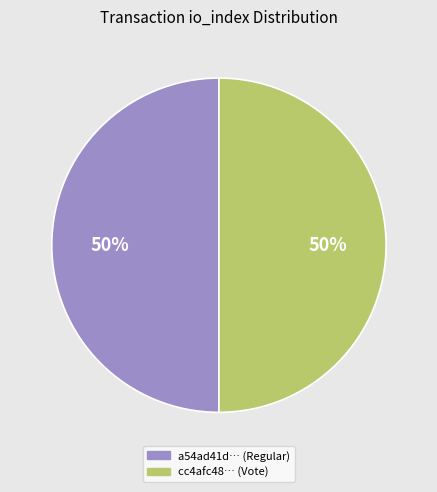

Approximately how many times larger is the value at a54ad41d… (Regular) compared to cc4afc48… (Vote)?

1.0